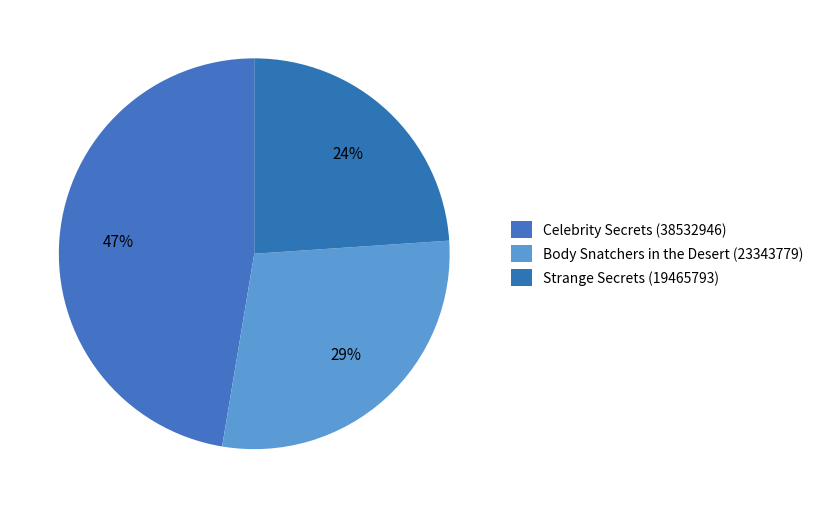

What percentage is the Strange Secrets (19465793) slice, to the nearest percent?

24%